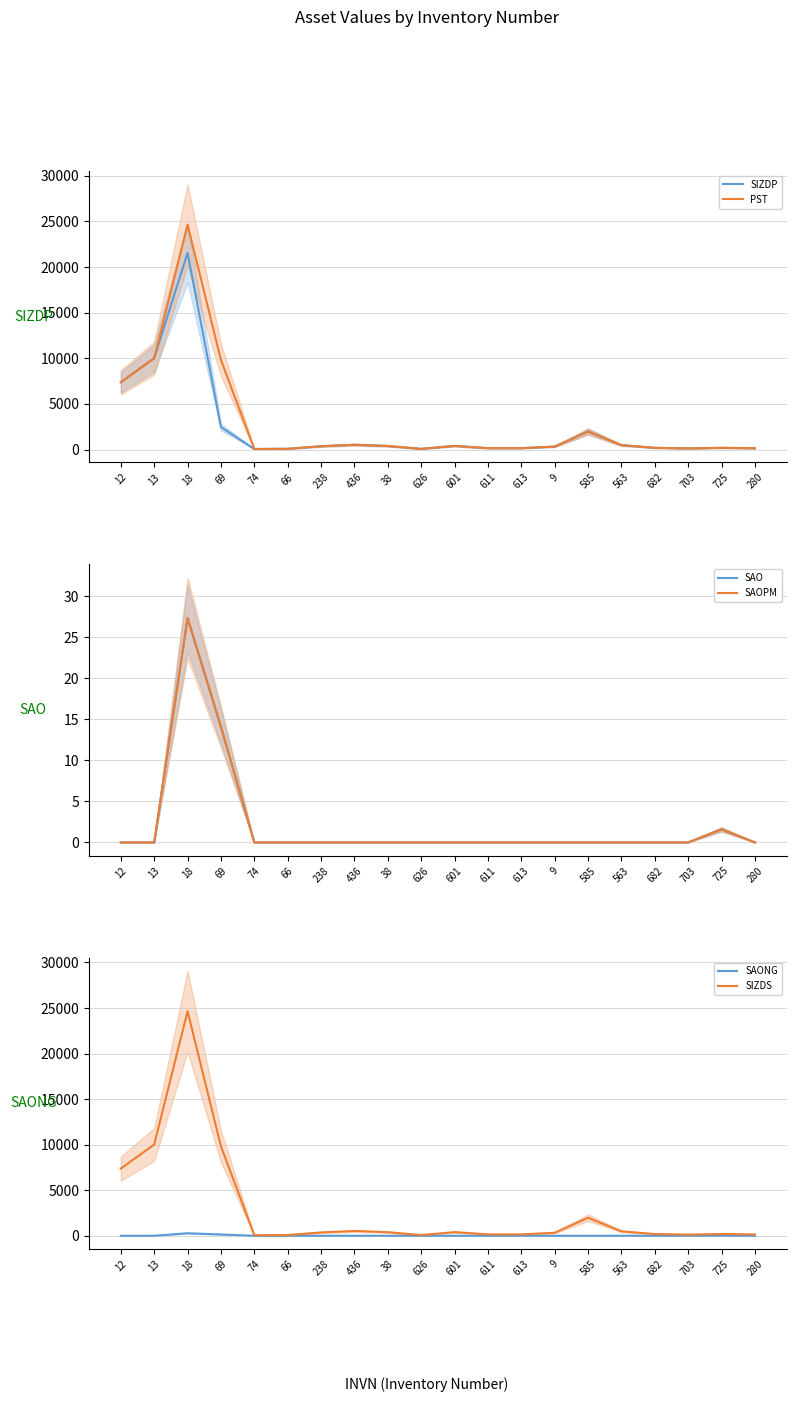

What is the total value across all series at 703?

379.8